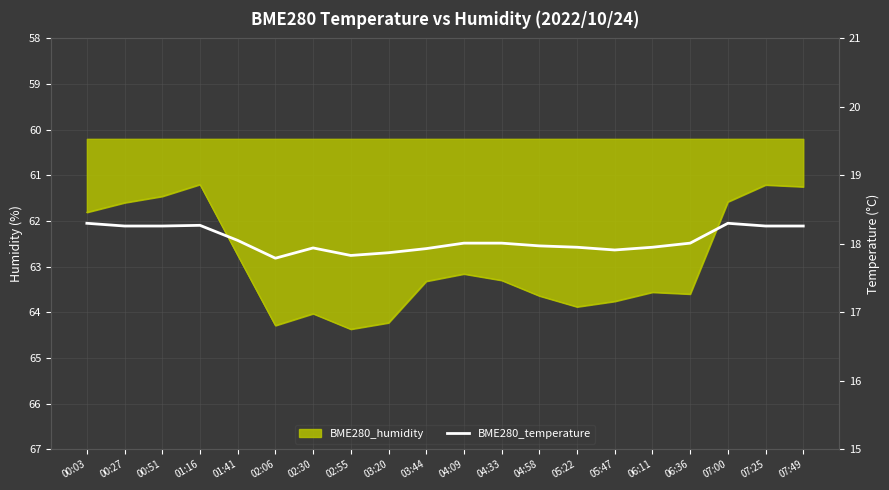

Reading left to right, what are all the values shown in this chart?

18.3	18.3	18.3	18.3	18.1	17.8	17.9	17.8	17.9	17.9	18.0	18.0	18.0	17.9	17.9	17.9	18.0	18.3	18.3	18.3